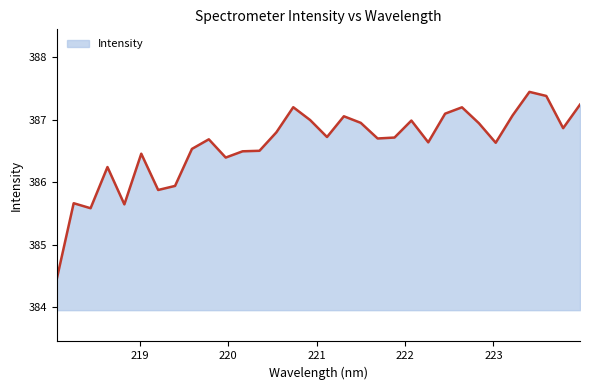

What is the difference between the maximum and minimum values?

3.0